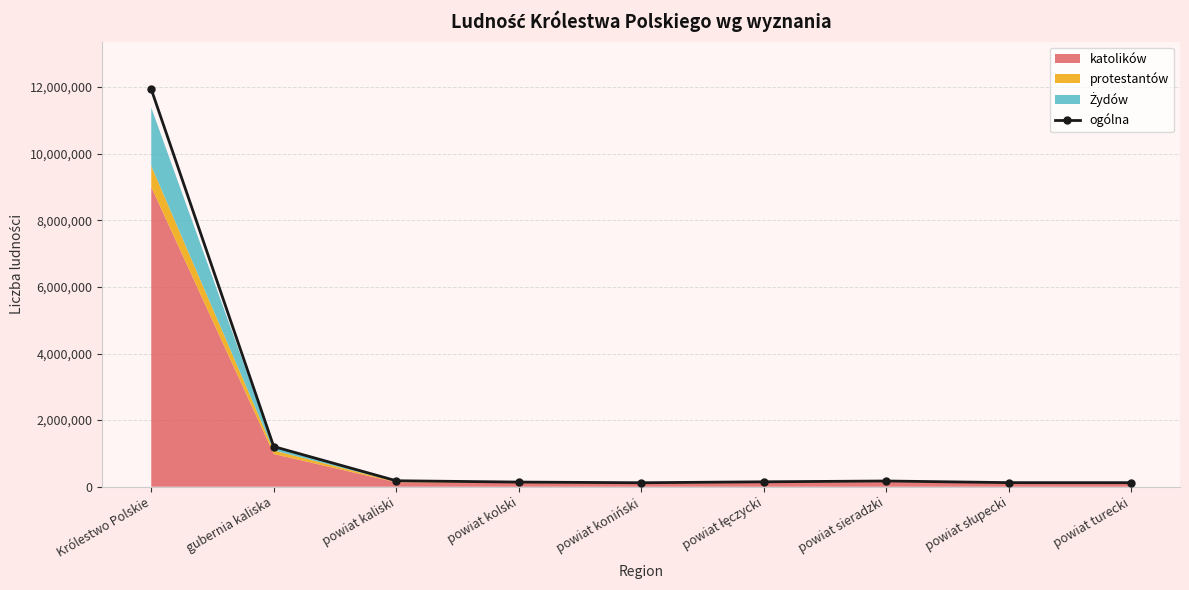

True or false: the data shows 20540630 at Królestwo Polskie.

False